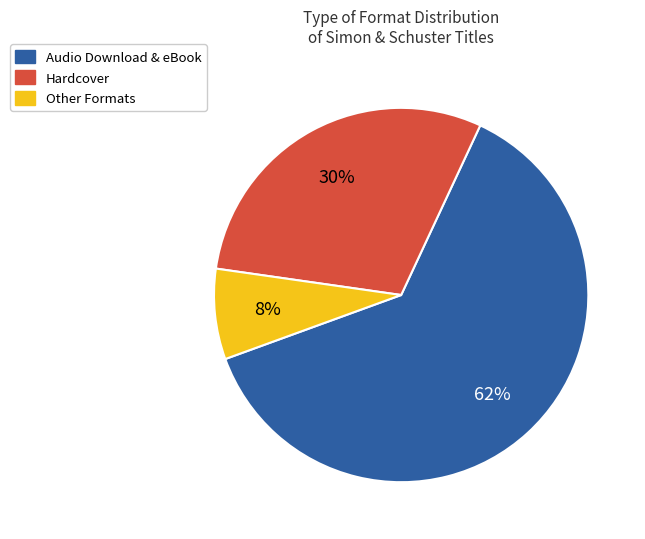

Is there any slice that represents more than half of the pie?

Yes